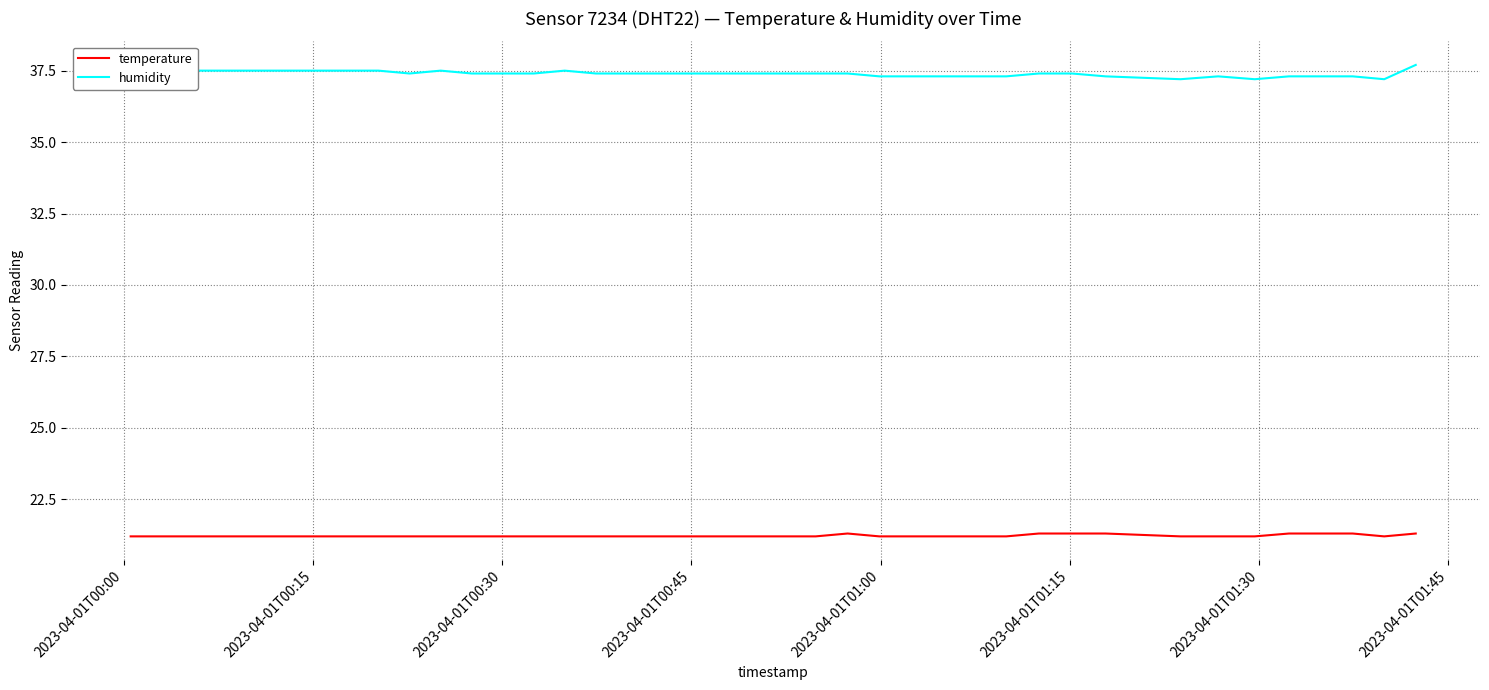

True or false: humidity has more than 0 interior local peaks.

True